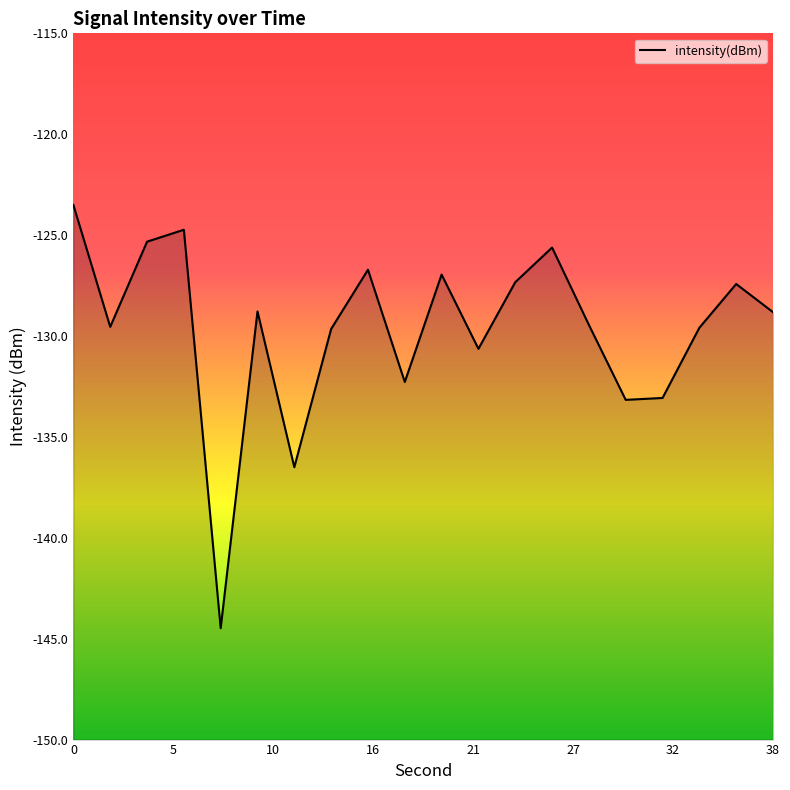

What is the difference between the maximum and minimum values?

21.0